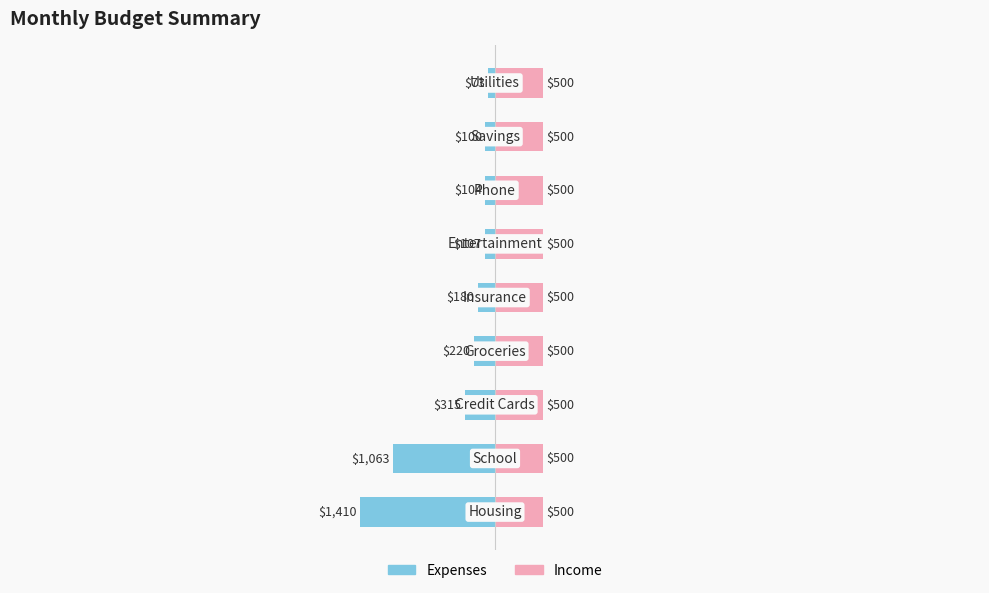

How many groups of bars are there?

9